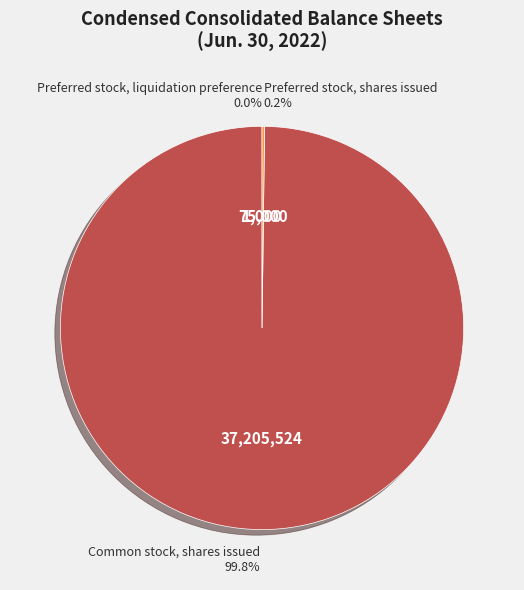

How much of the chart is everything except Common stock, shares issued?

0.2%